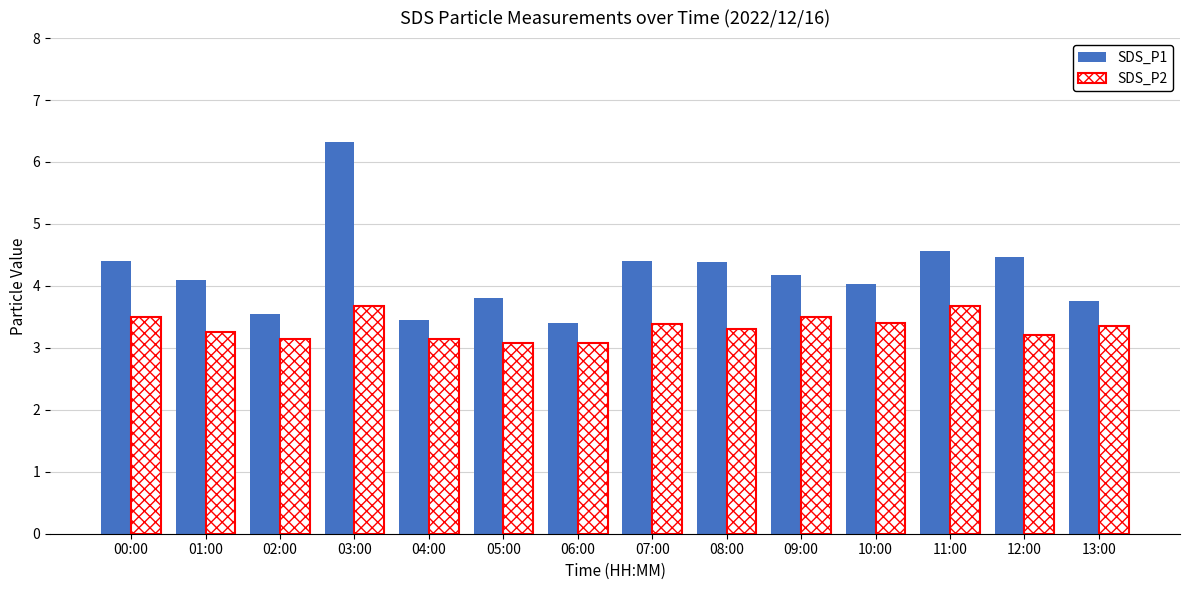

Between 03:00 and 09:00, which series saw the biggest shift?

SDS_P1